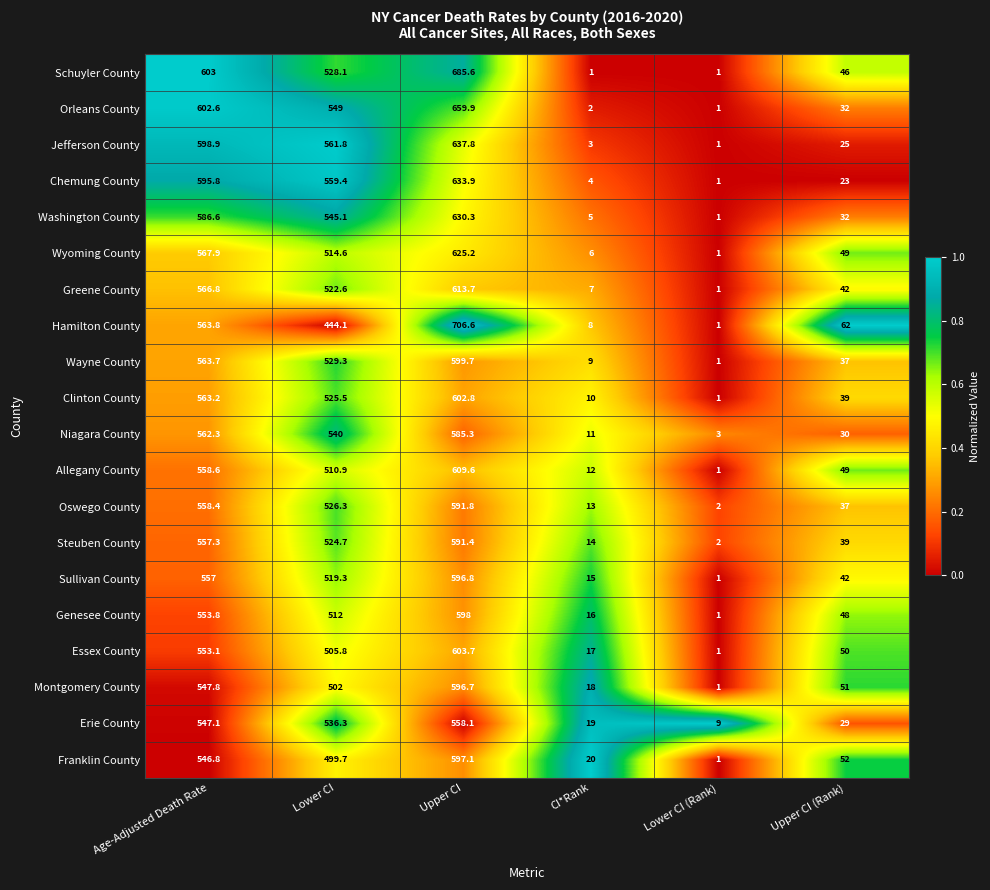

List the labels in order of Steuben County value, smallest first.

Lower CI (Rank), CI*Rank, Upper CI (Rank), Lower CI, Age-Adjusted Death Rate, Upper CI